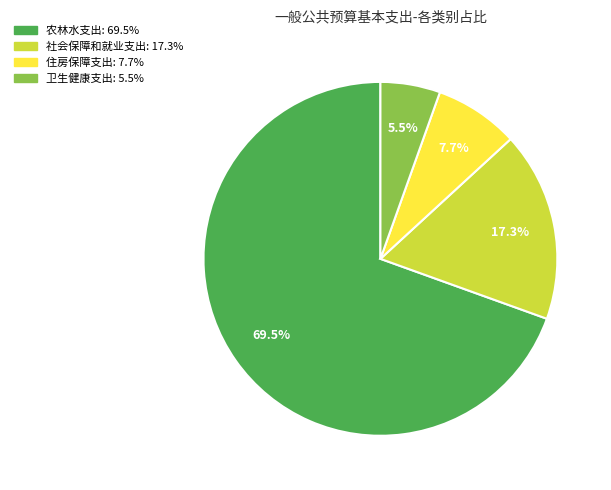

How many segments does this pie chart have?

4